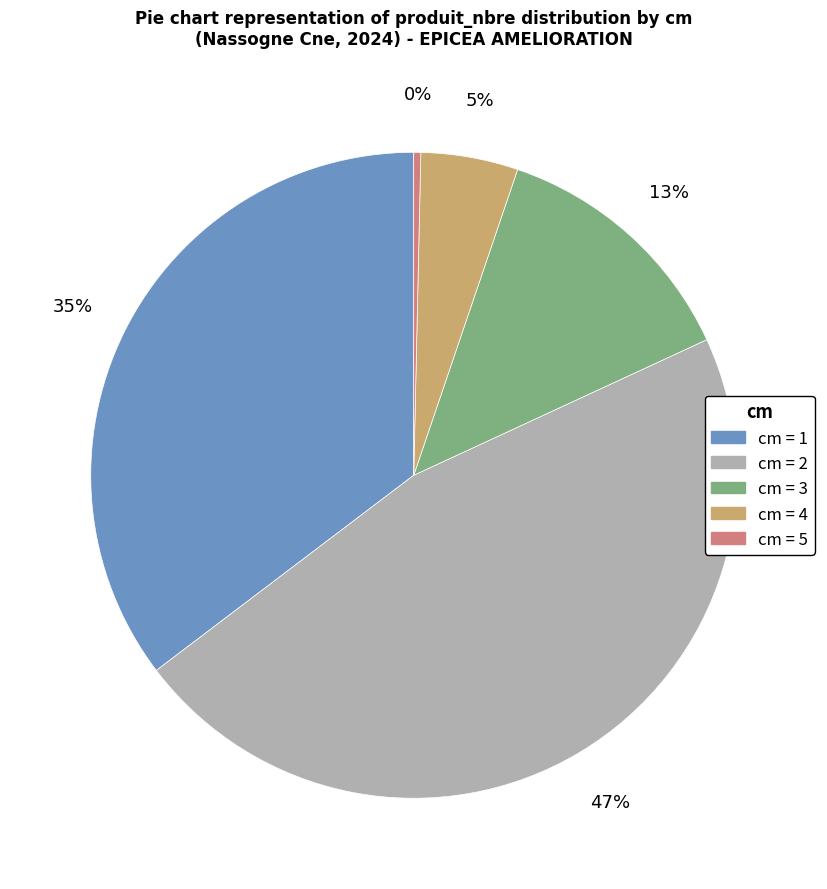

Which has a higher value, cm = 2 or cm = 5?

cm = 2